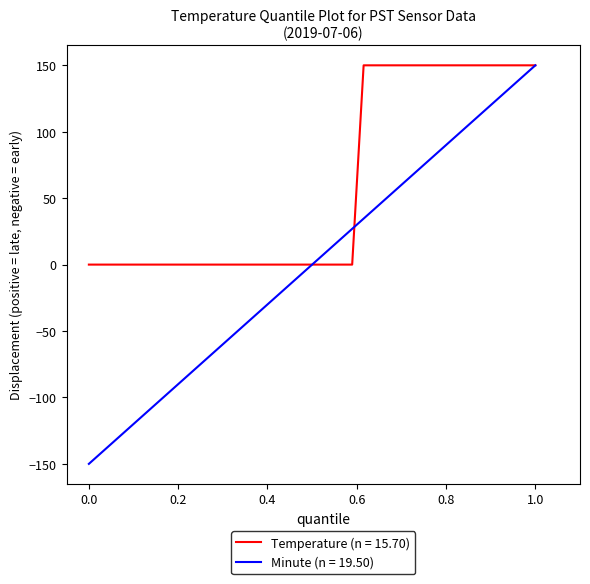

What is the greatest value displayed?

150.0